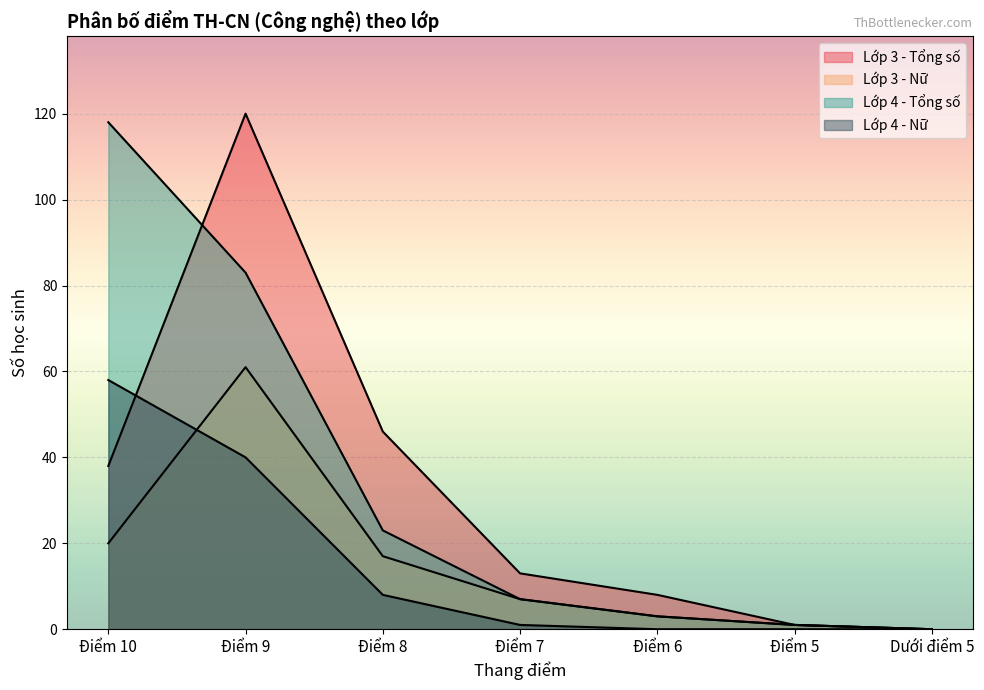

Reading left to right, transcribe all the data shown in this chart.

Lớp 3 - Tổng số: Điểm 10=38	Điểm 9=120	Điểm 8=46	Điểm 7=13	Điểm 6=8	Điểm 5=1	Dưới điểm 5=0
Lớp 3 - Nữ: Điểm 10=20	Điểm 9=61	Điểm 8=17	Điểm 7=7	Điểm 6=3	Điểm 5=1	Dưới điểm 5=0
Lớp 4 - Tổng số: Điểm 10=118	Điểm 9=83	Điểm 8=23	Điểm 7=7	Điểm 6=3	Điểm 5=1	Dưới điểm 5=0
Lớp 4 - Nữ: Điểm 10=58	Điểm 9=40	Điểm 8=8	Điểm 7=1	Điểm 6=0	Điểm 5=0	Dưới điểm 5=0